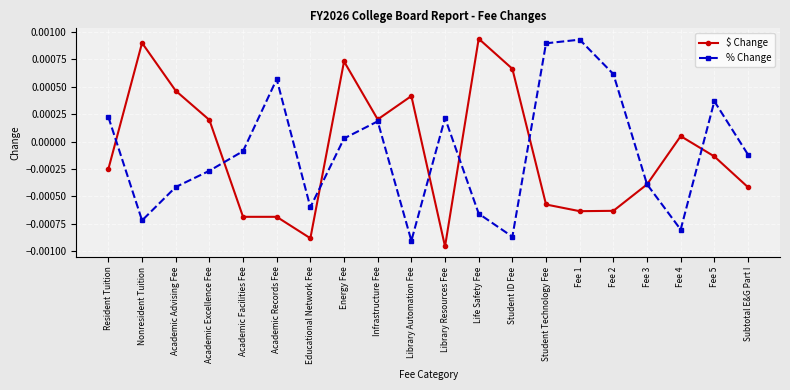

At which category does the chart reach its minimum across all series?

Library Resources Fee